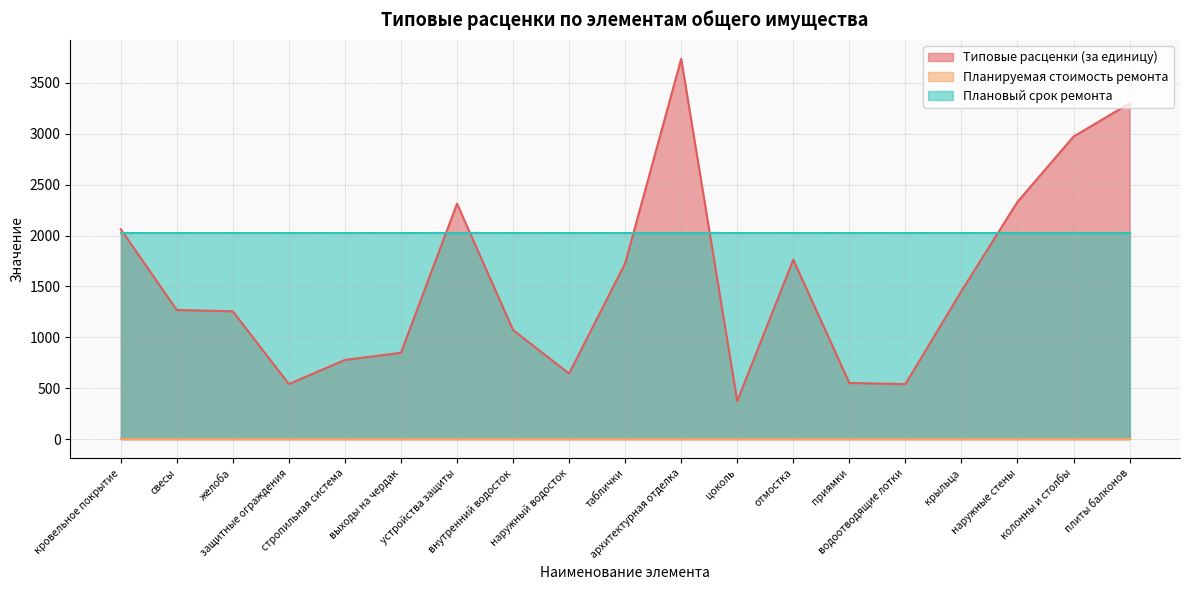

Reading right to left, extract all data points from this chart.

Типовые расценки (за единицу): 3298.8	2971.8	2331.0	1455.0	541.4	552.6	1763.2	374.2	3735.1	1727.4	644.9	1072.5	2313.3	848.8	778.8	542.3	1256.0	1269.7	2062.8
Планируемая стоимость ремонта: 0.0	0.0	0.0	0.0	0.0	0.0	0.0	0.0	0.0	0.0	0.0	0.0	0.0	0.0	0.0	0.0	0.0	0.0	0.0
Плановый срок ремонта: 2024.0	2024.0	2024.0	2024.0	2024.0	2024.0	2024.0	2024.0	2024.0	2024.0	2024.0	2024.0	2024.0	2024.0	2024.0	2024.0	2024.0	2024.0	2024.0